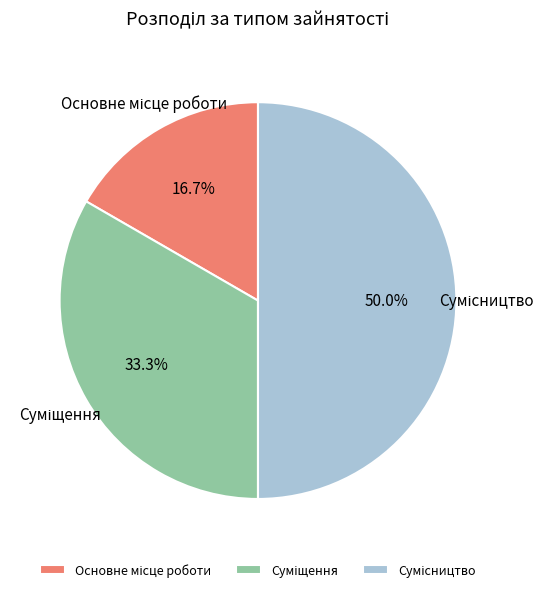

What is the largest slice in the pie chart?

Сумісництво